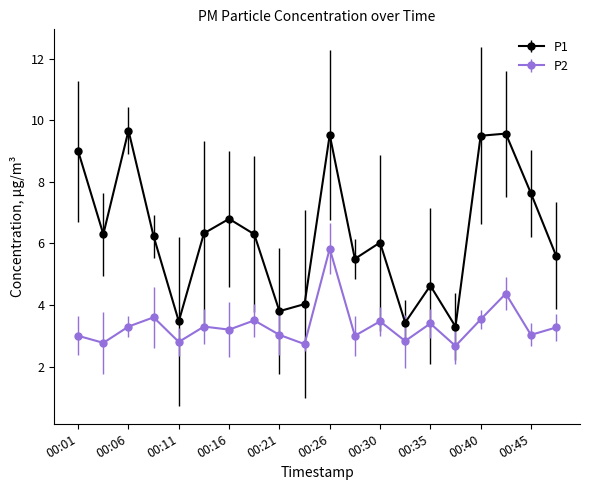

What are all the series names shown in the legend?

P1, P2